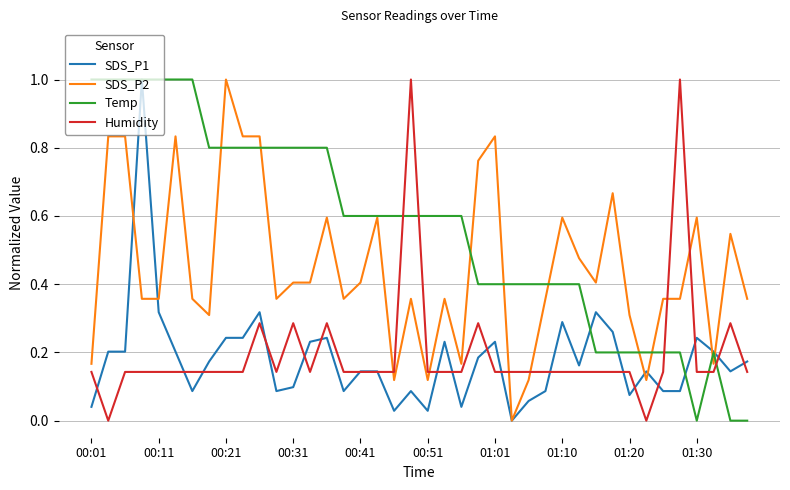

What is the greatest value displayed?

1.0